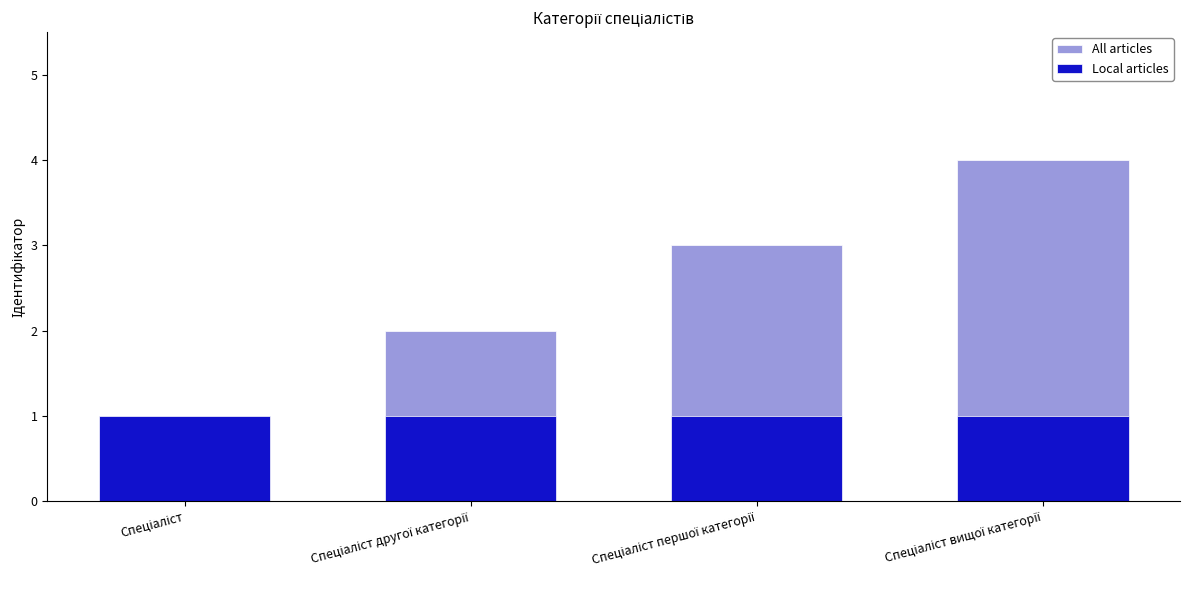

What is the label of the 3rd bar from the right?

Спеціаліст другої категорії